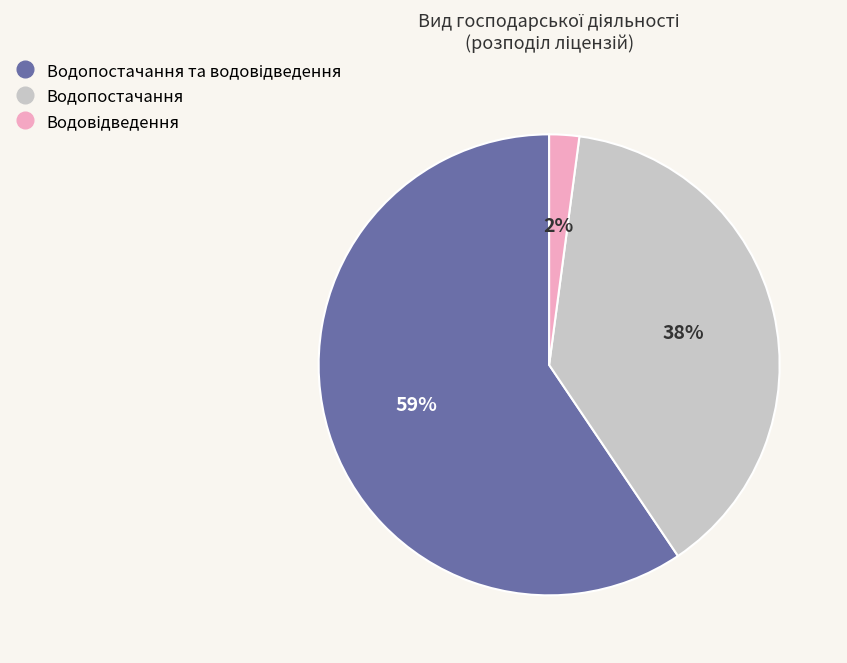

Is there any slice that represents more than half of the pie?

Yes